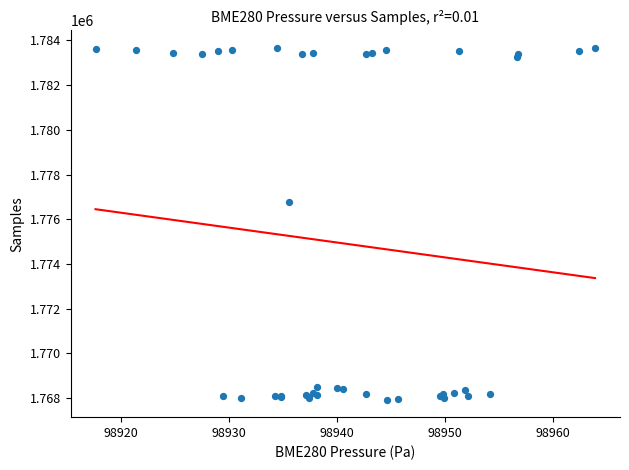

What Y value in the scatter plot is closest to 1775799?

1776762